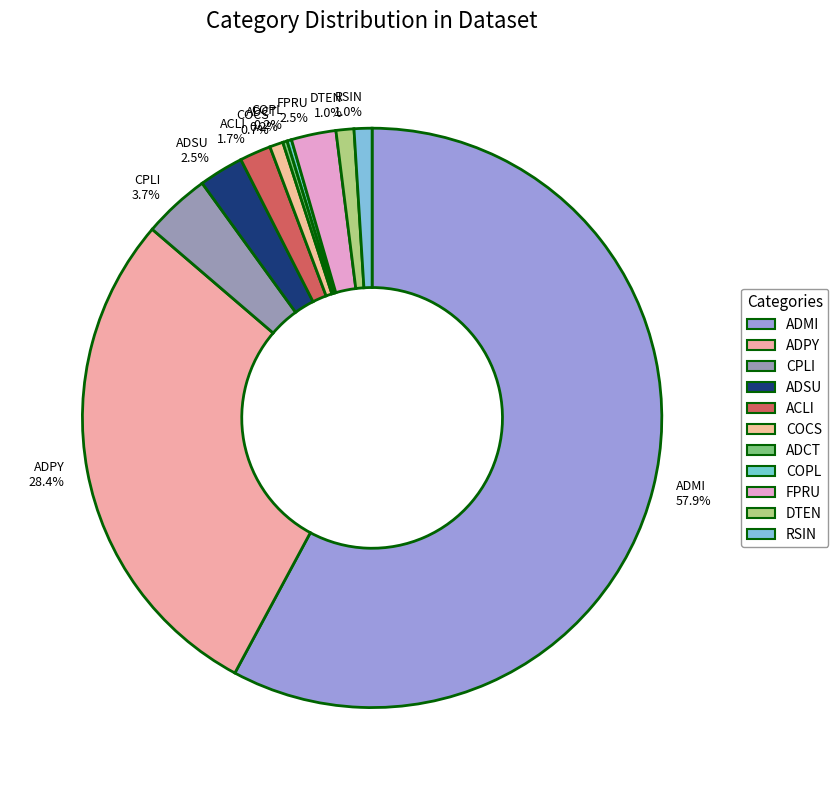

Does any single category account for the majority?

Yes